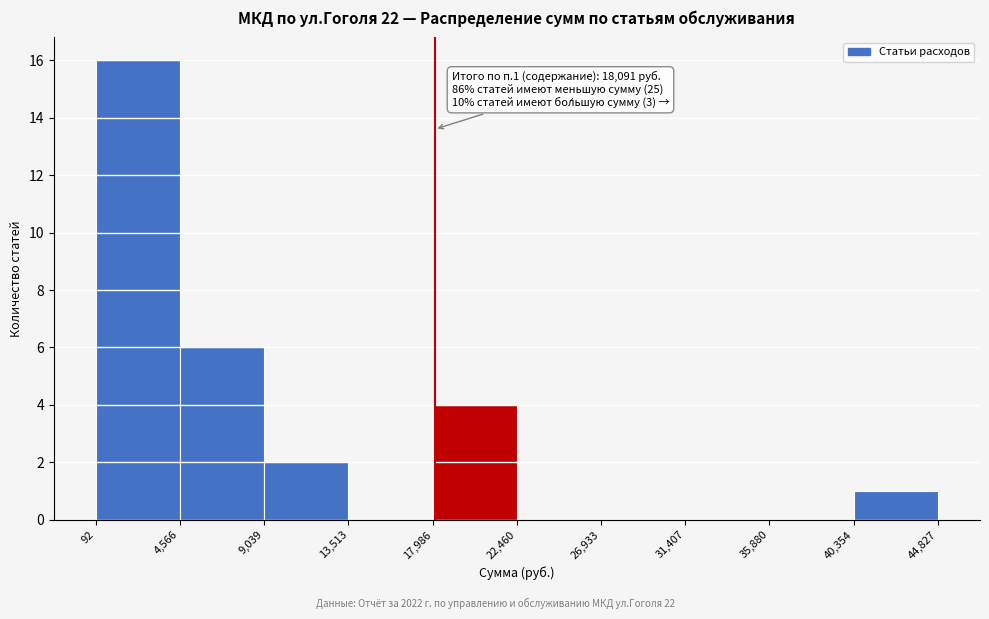

Which range on the x-axis has the tallest bar?

92 to 4,566